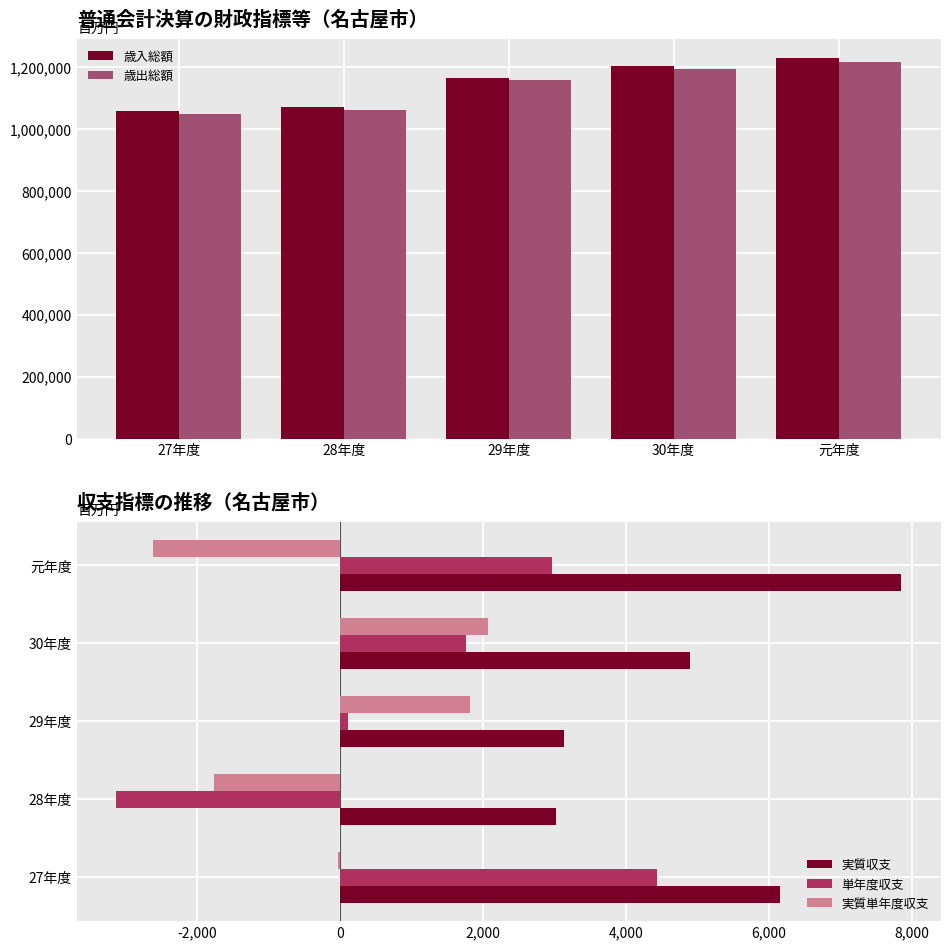

Which category has the lowest value in the 実質収支 series?

28年度